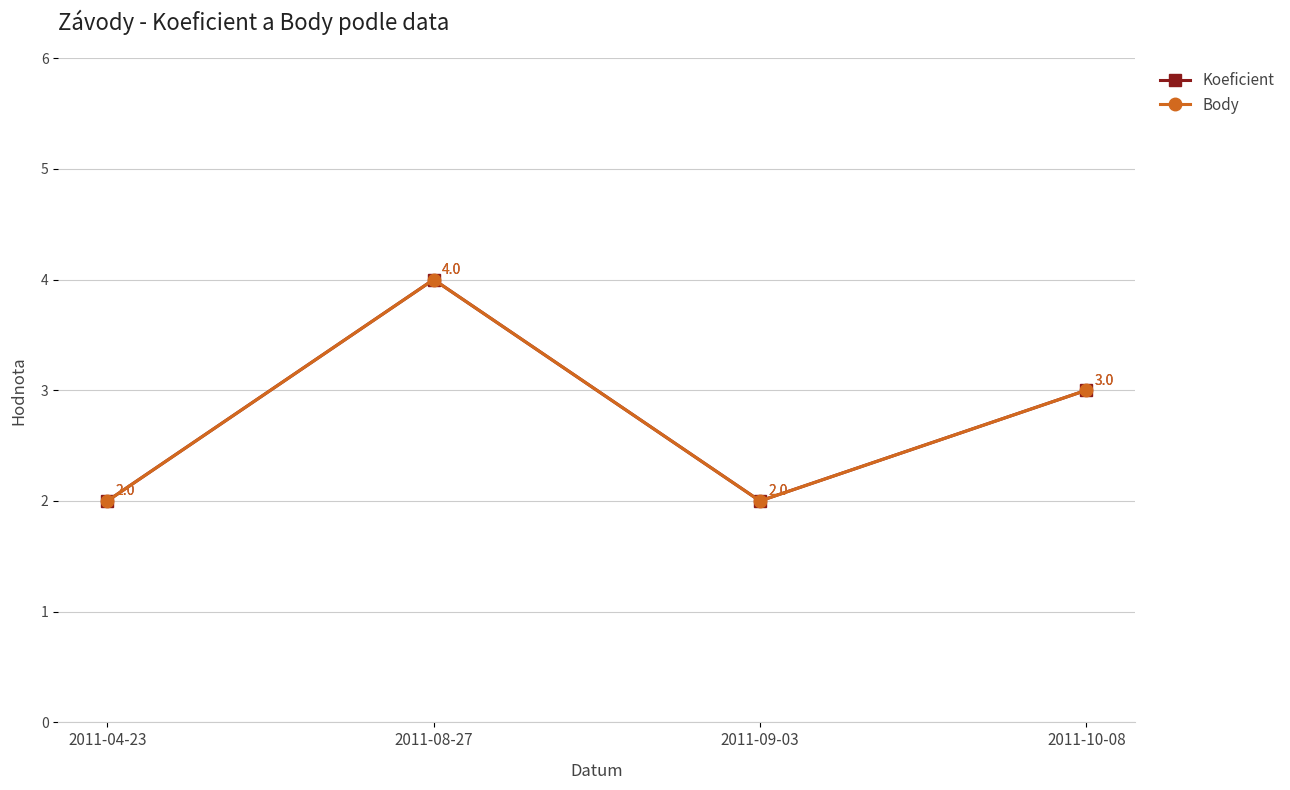

Is this an area chart (filled region under the line)?

No